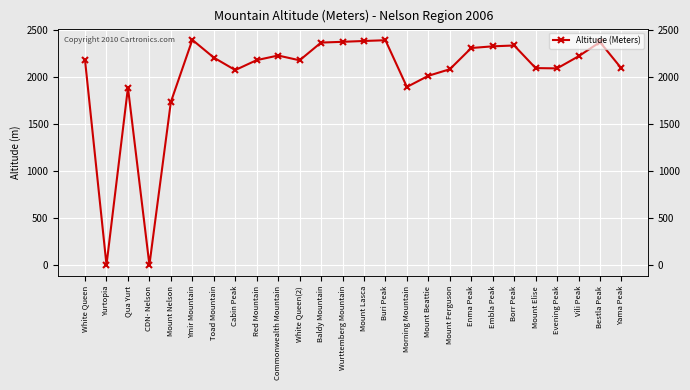

Is this an area chart (filled region under the line)?

No